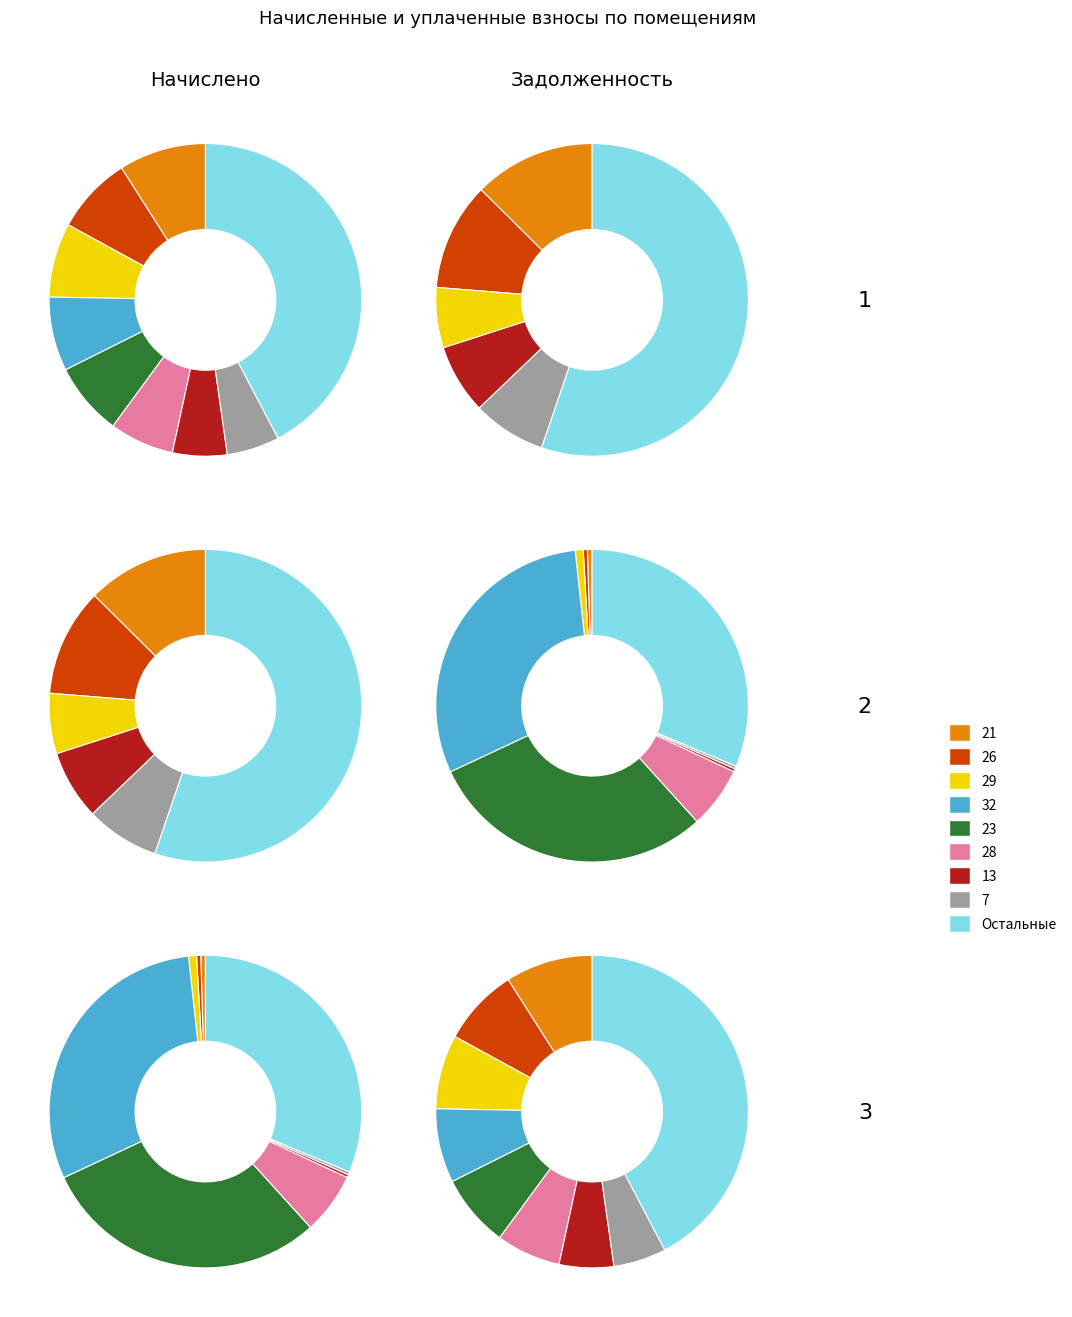

Is it true that 26 is 1% of the pie?

False